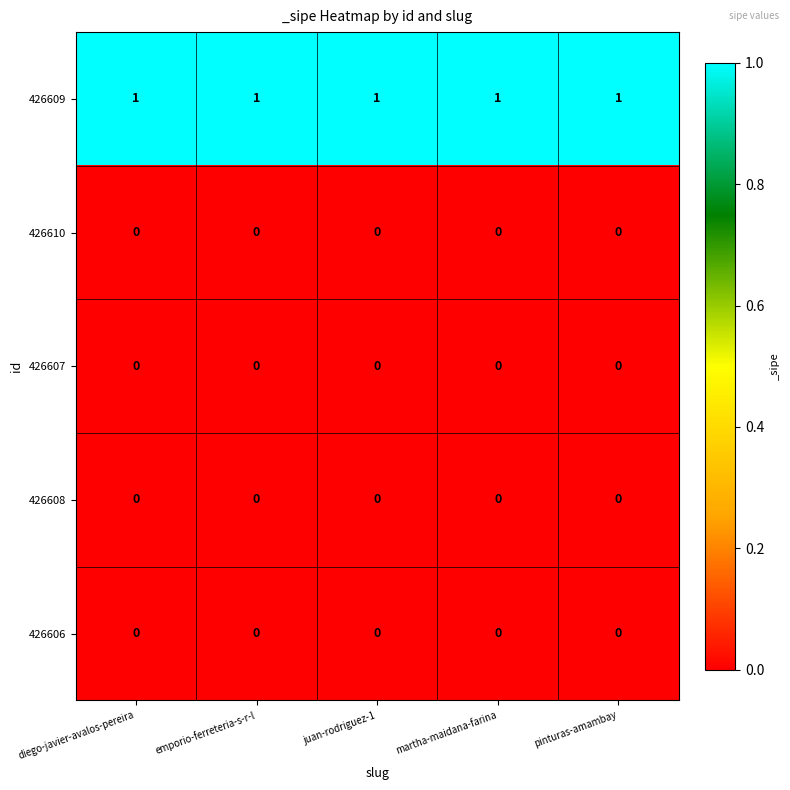

At how many categories does at least one series exceed 0?

5